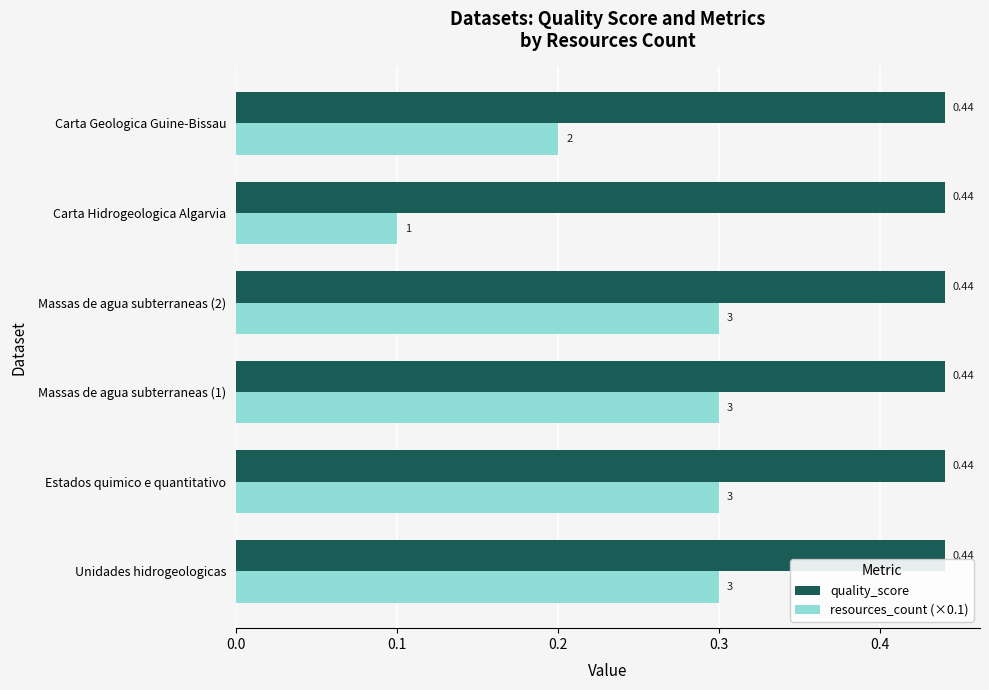

What is the lowest value of the resources_count (×0.1) series?

0.1